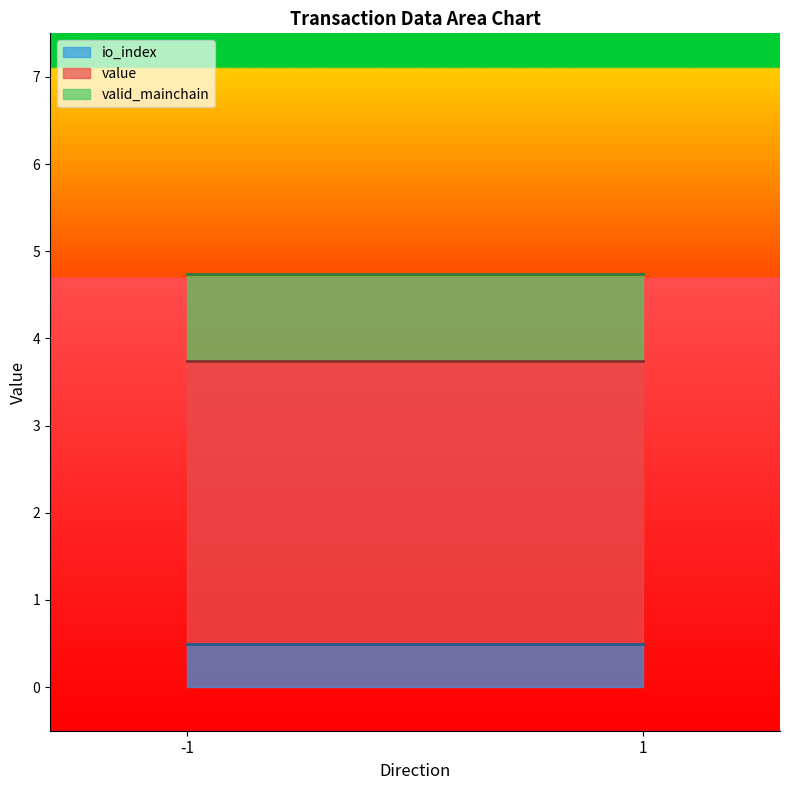

What is the total value across all series at -1?

4.7